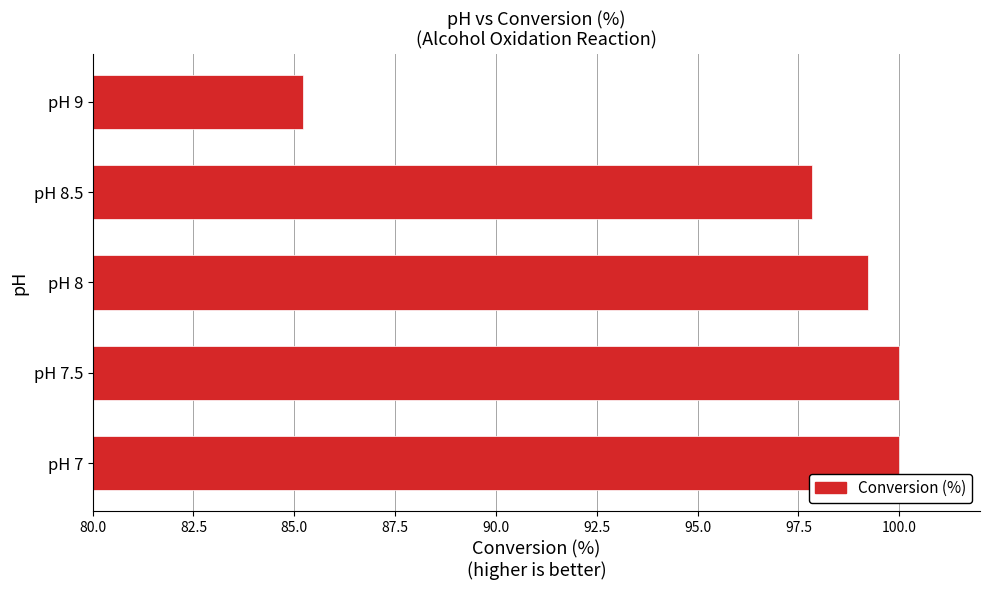

What value does the data have at pH 8?

99.2